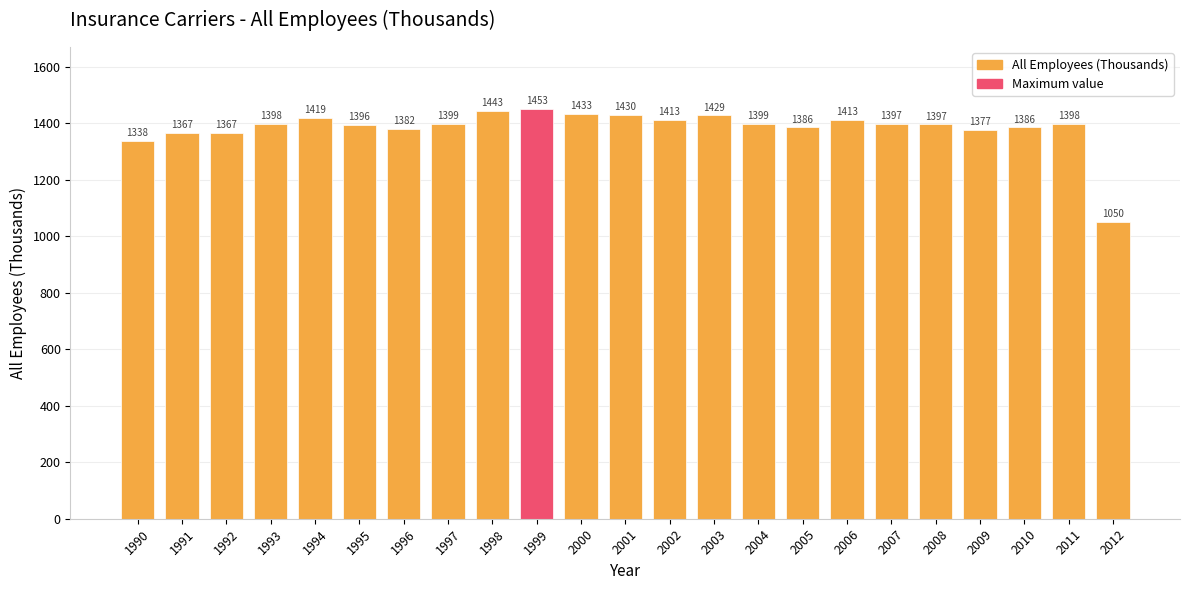

What is the value of the 6th bar from the left?

1395.7